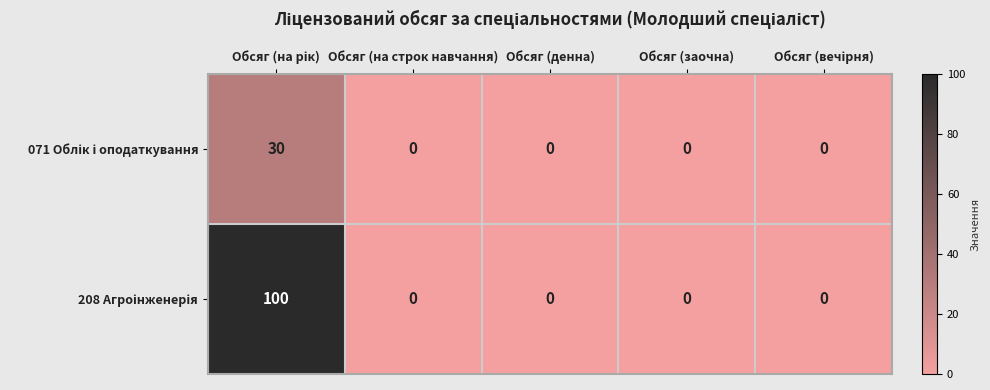

At how many categories does at least one series exceed 82?

1